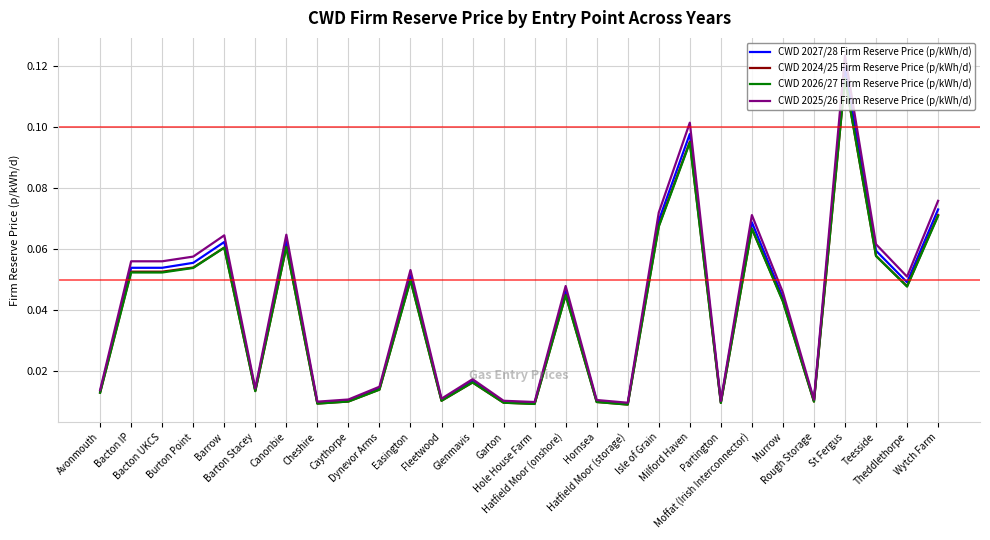

Which series has the largest range (max minus min)?

CWD 2025/26 Firm Reserve Price (p/kWh/d)